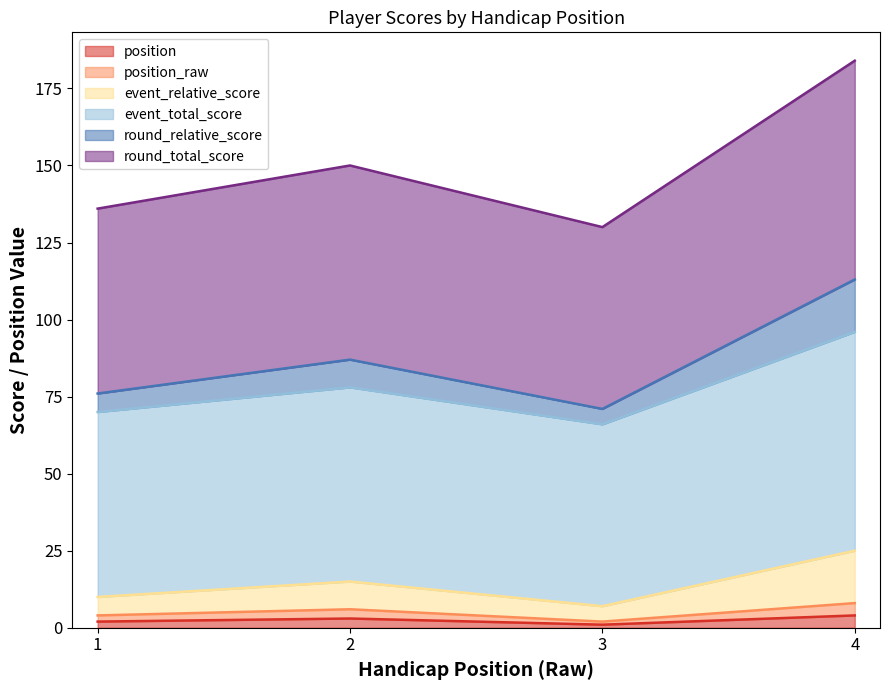

True or false: position and event_relative_score intersect in this chart.

False